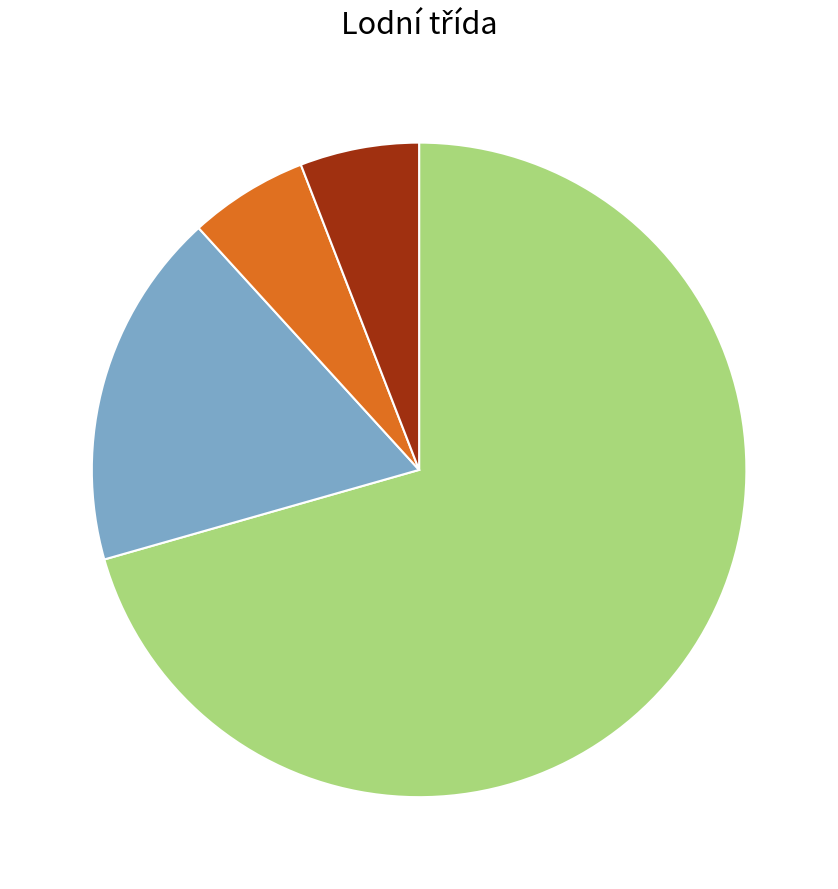

Does any single category account for the majority?

Yes